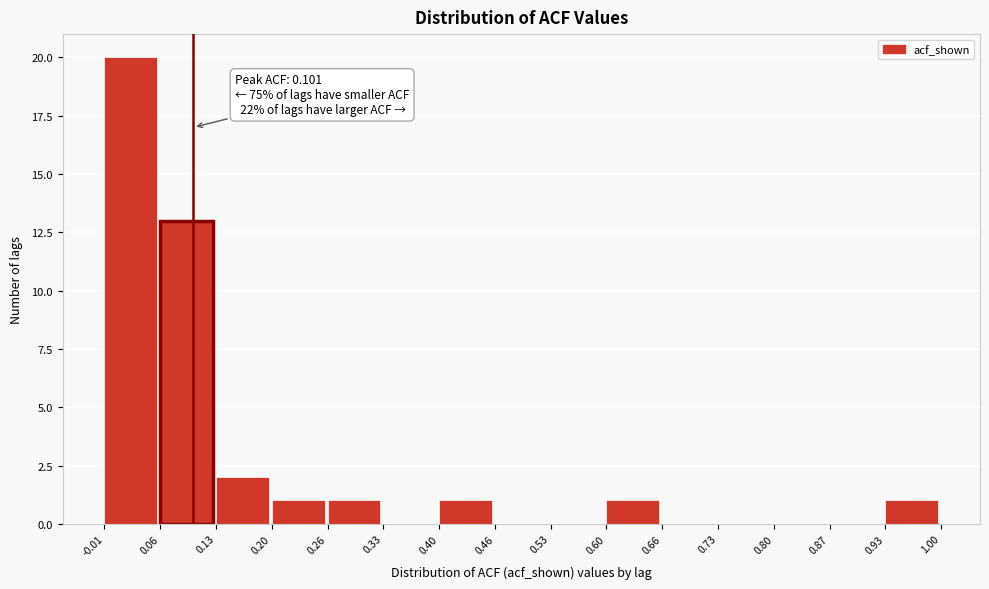

Which range on the x-axis has the tallest bar?

-0.01 to 0.06